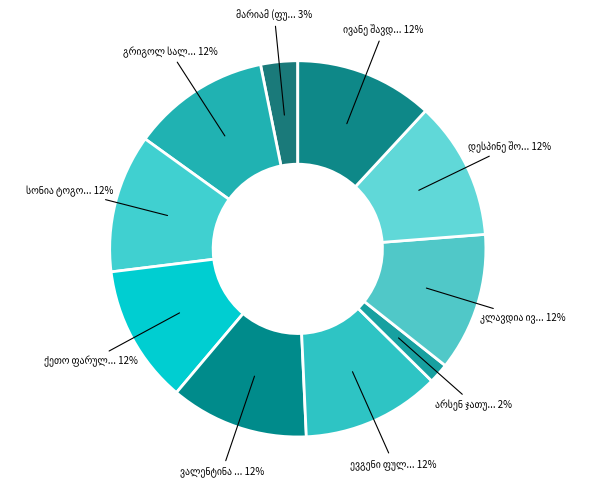

What percentage is the ვალენტინა ალექსანდრეს ასული ფარულავა slice, to the nearest percent?

12%